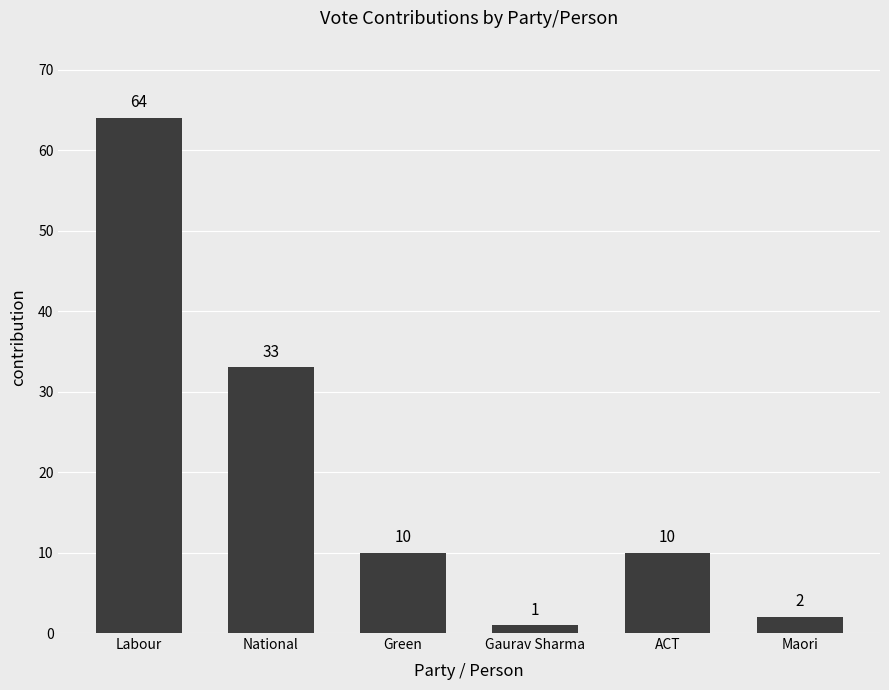

What is the ratio of the value at Green to the value at National?

0.3